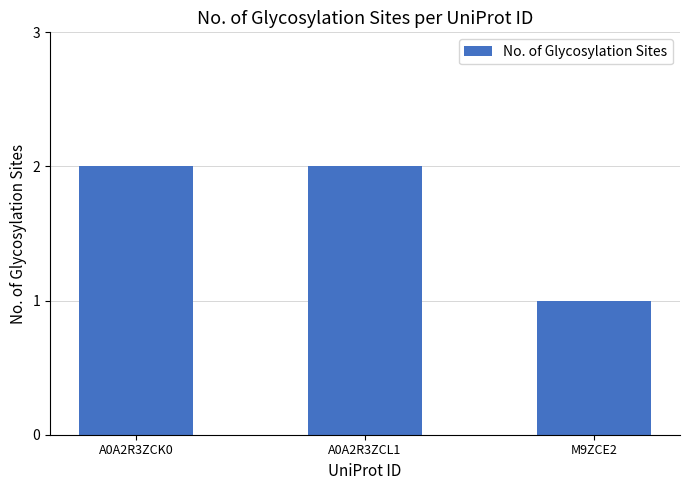

Approximately how many times larger is the value at M9ZCE2 compared to A0A2R3ZCK0?

0.5